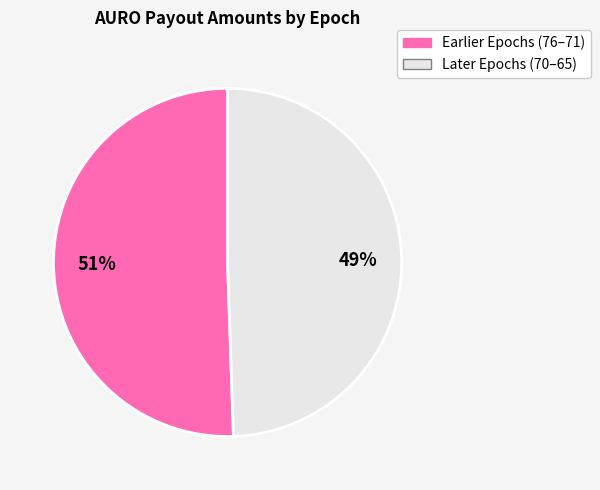

To the nearest percent, what is the average slice percentage?

50%